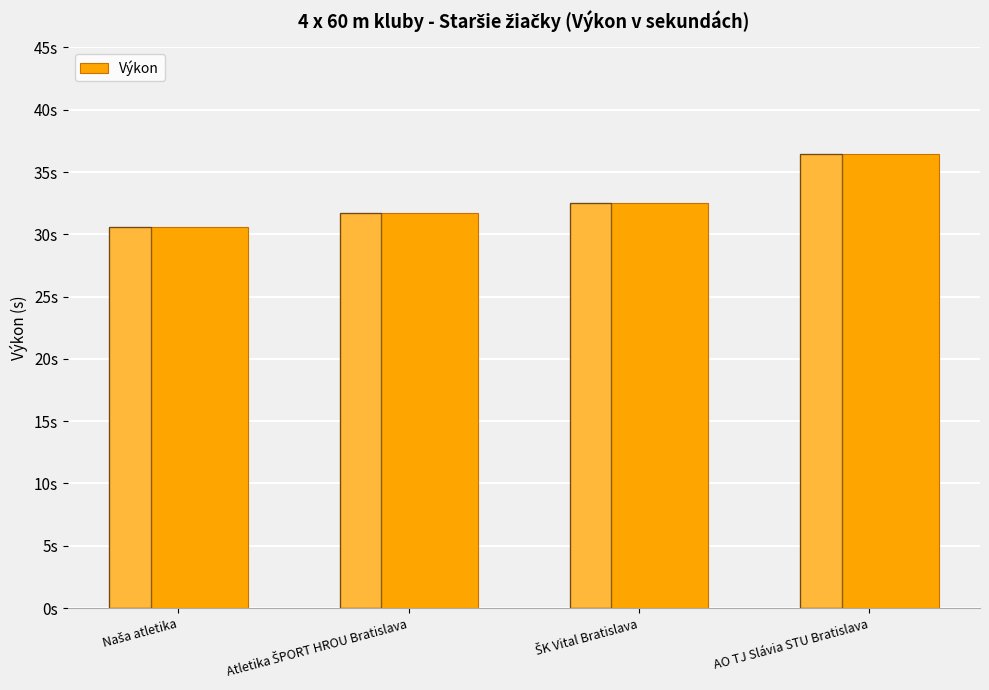

At which label does the data first exceed 32?

ŠK Vital Bratislava